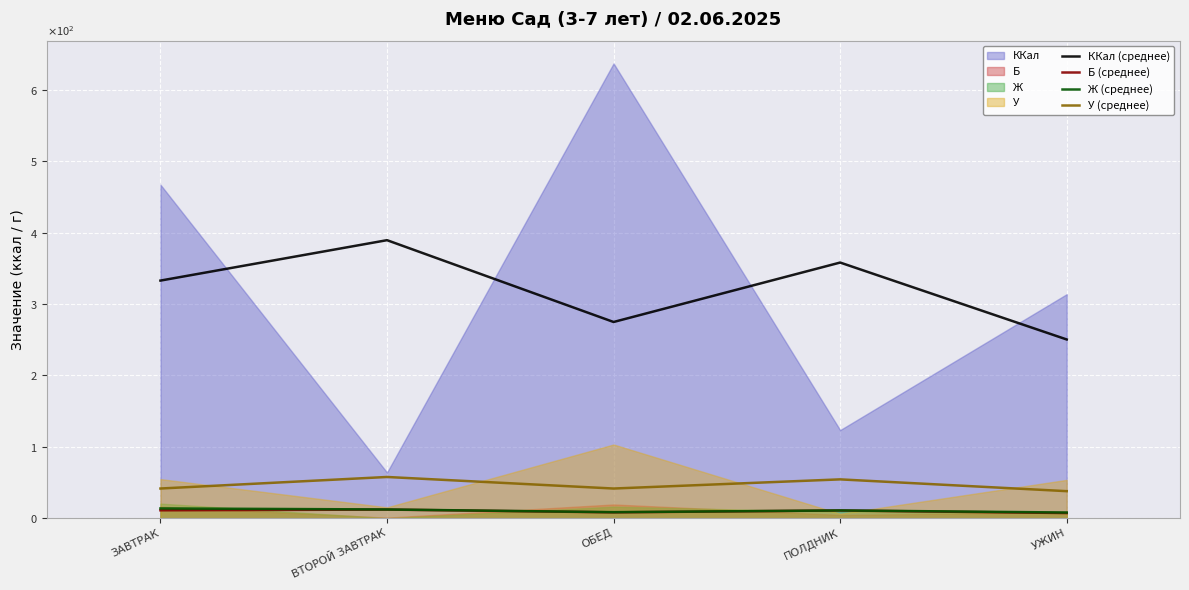

Which series has the widest spread of values?

ККал (среднее)